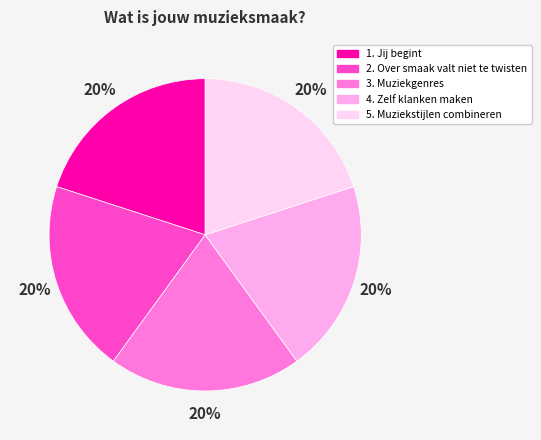

Is there any slice that represents more than half of the pie?

No